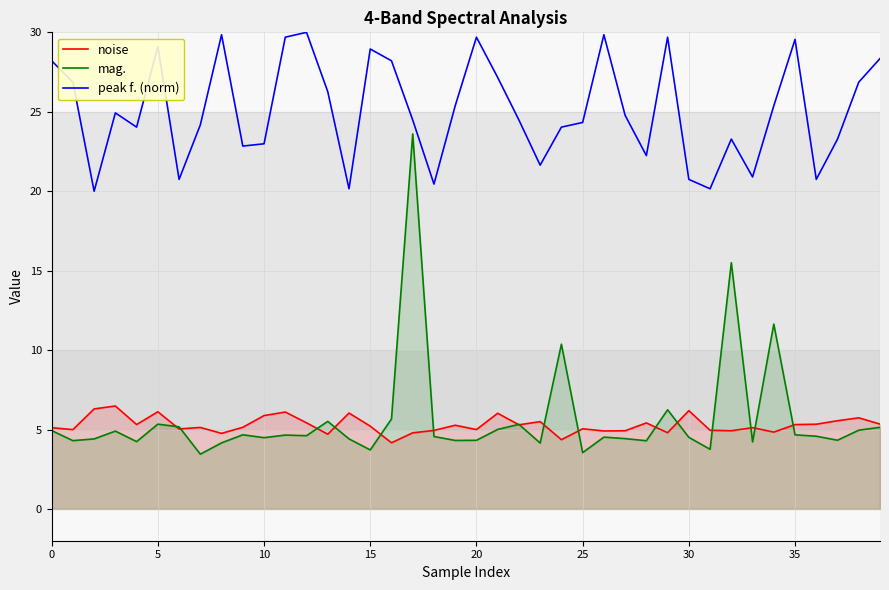

At how many categories does at least one series exceed 6?

40